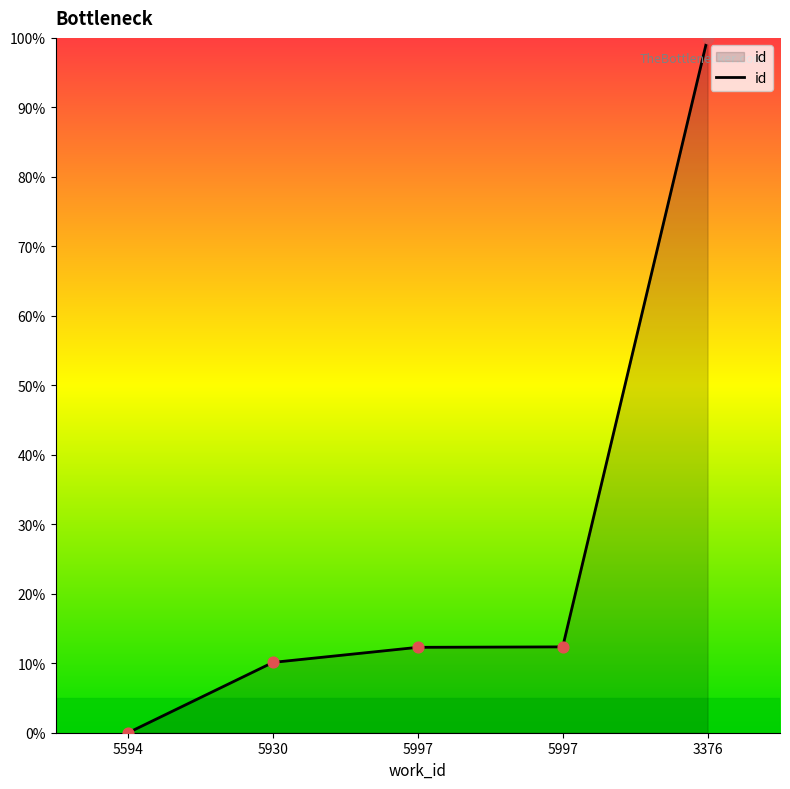

Which has a higher value, 5997 or 5930?

5997